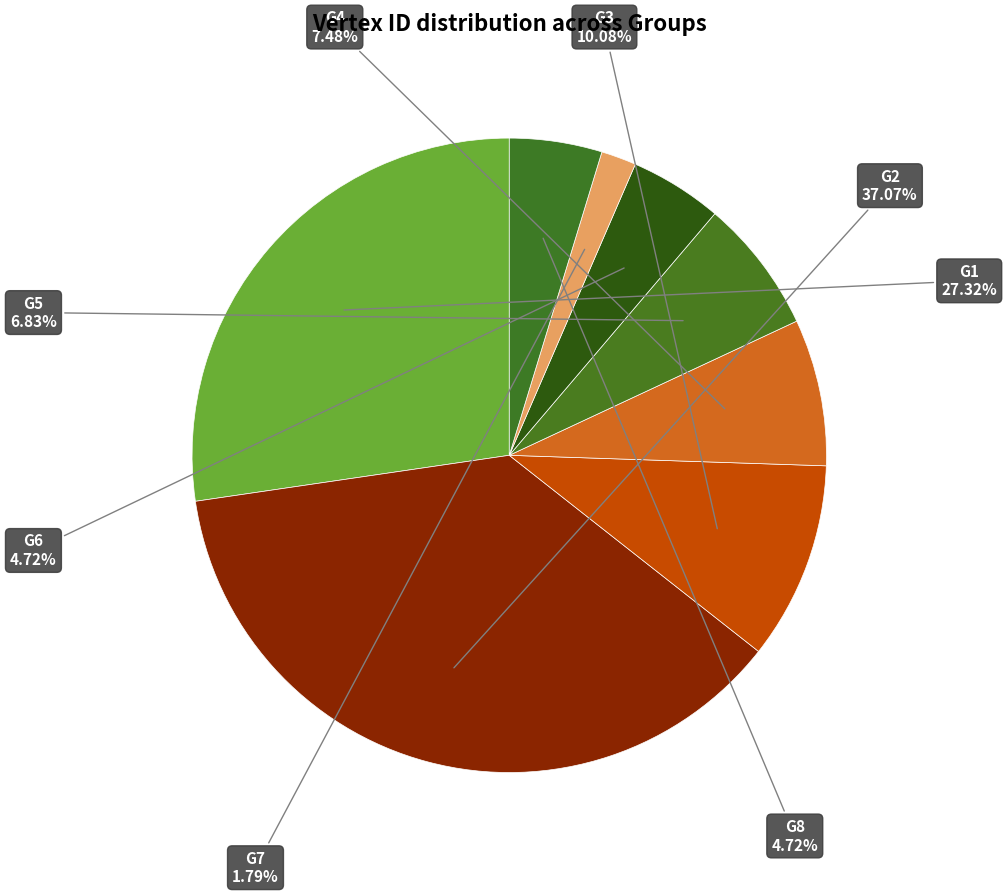

To the nearest percent, what is the average slice percentage?

12%